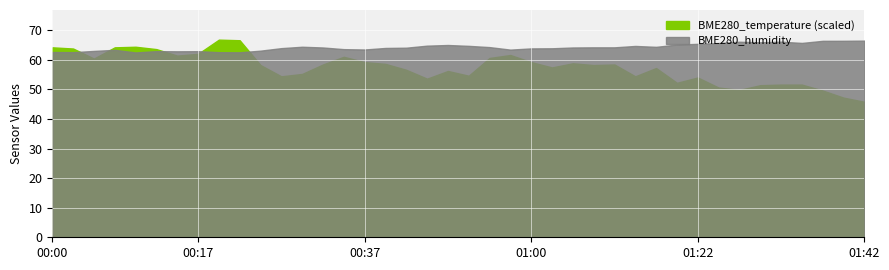

At which label does BME280_humidity first exceed 64?

00:30